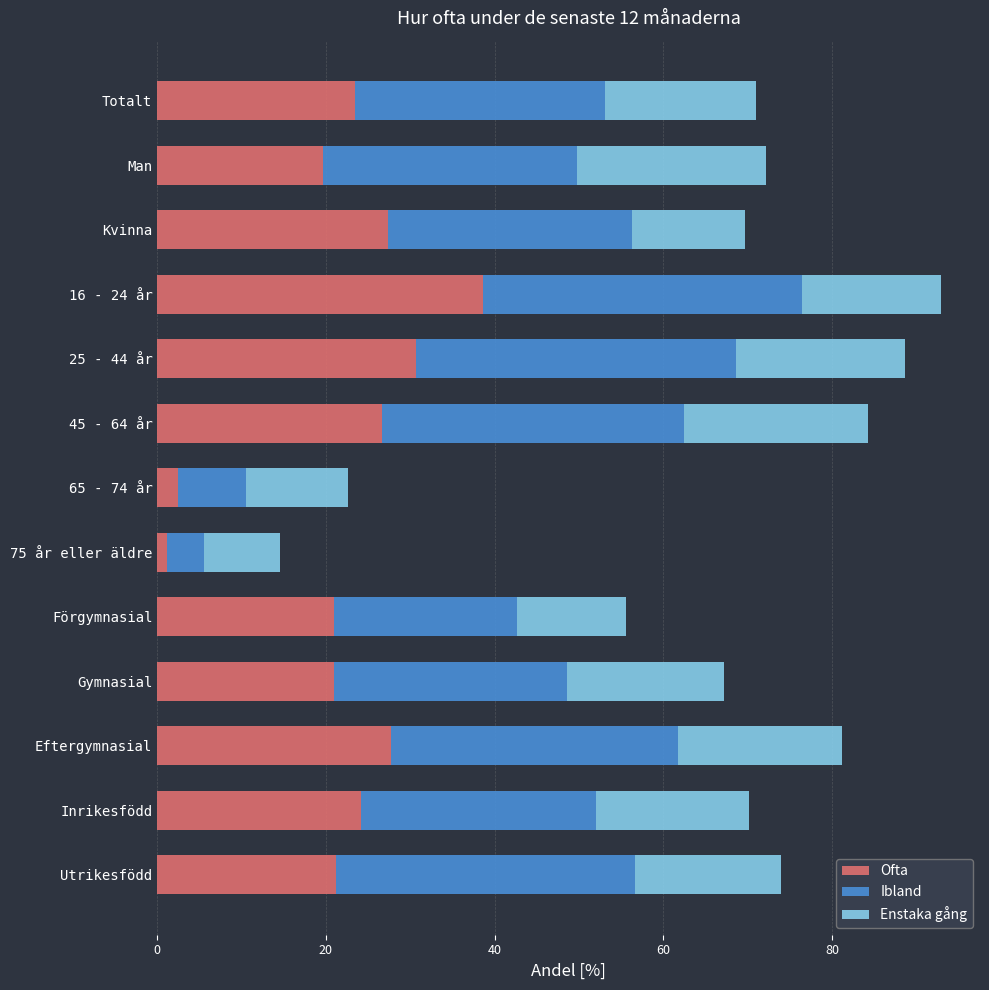

Which category has the highest value in the Ofta series?

16 - 24 år